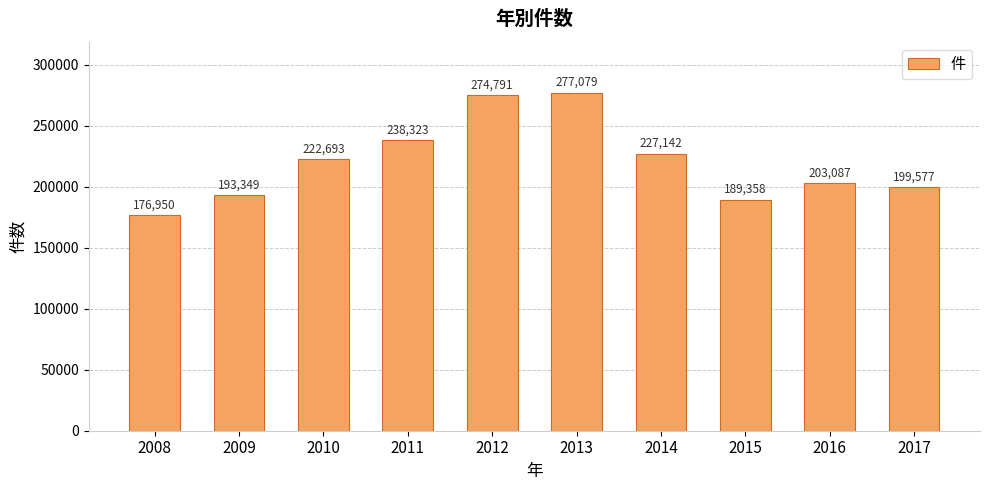

The value at 2011 is 336332. True or false?

False